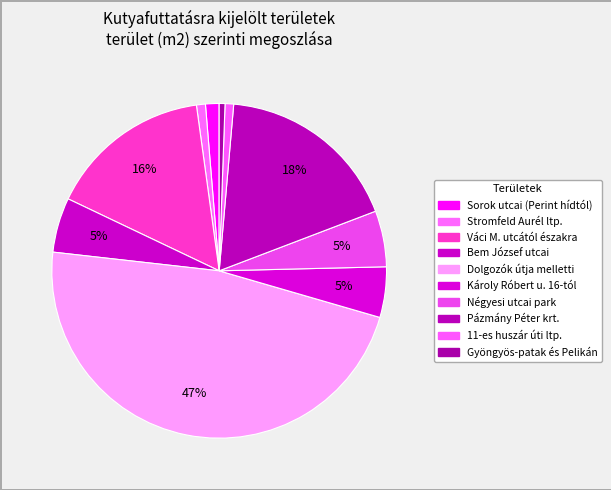

How many segments does this pie chart have?

10